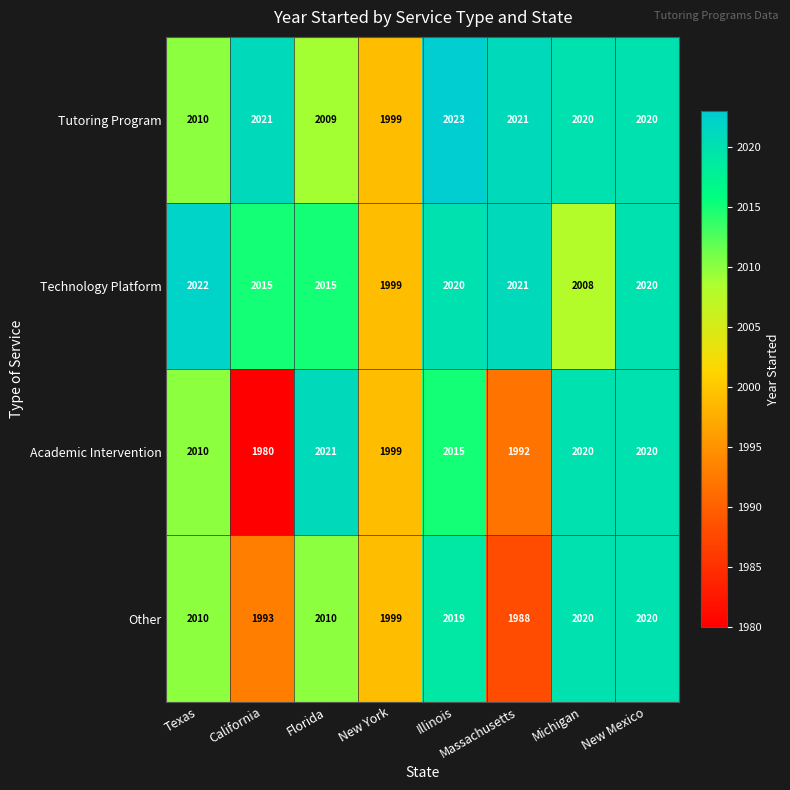

Is it true that Technology Platform equals 3586 at New York?

False